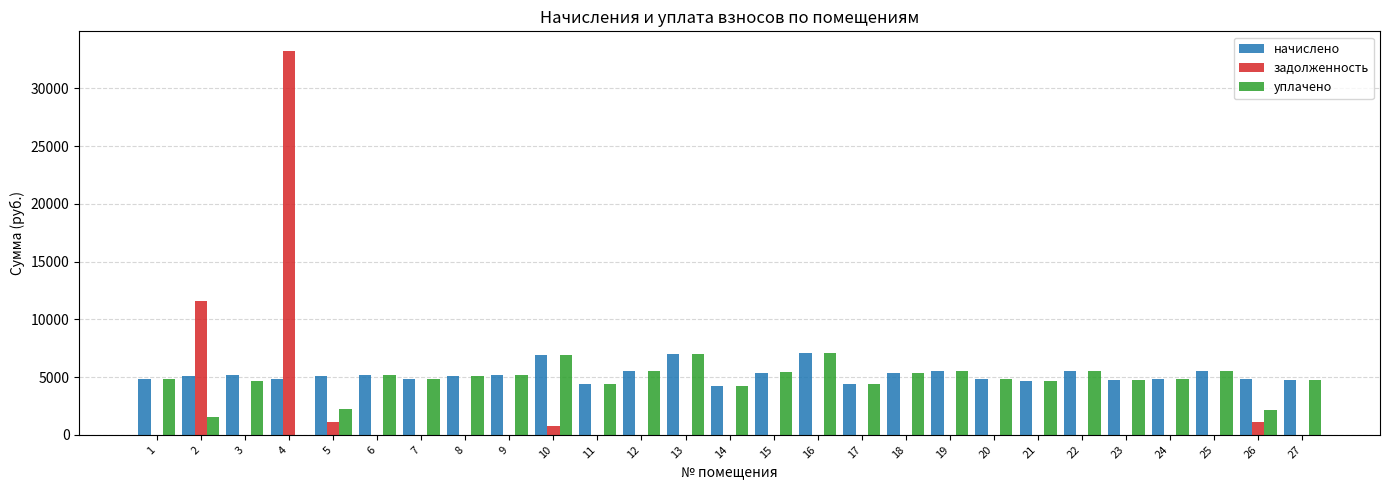

At which category is the sum across all series the highest?

4